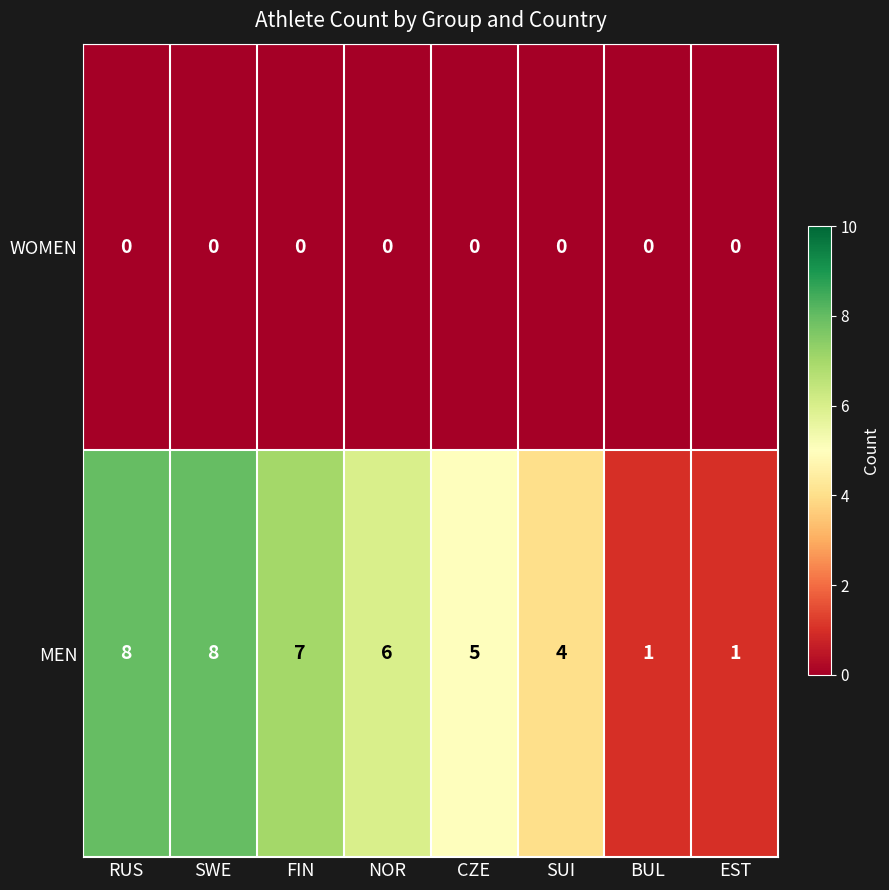

What is the sum of all MEN values?

40